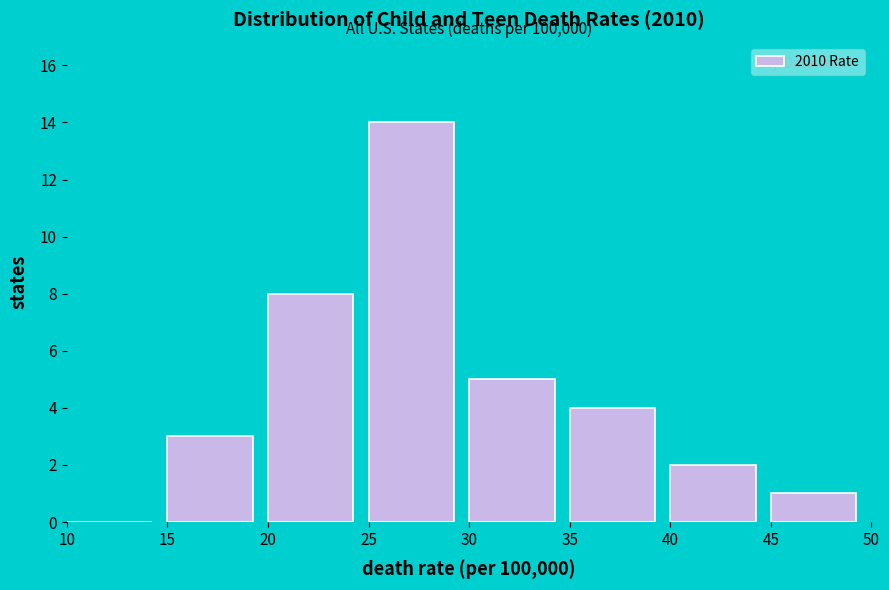

Which range on the x-axis has the tallest bar?

25 to 30